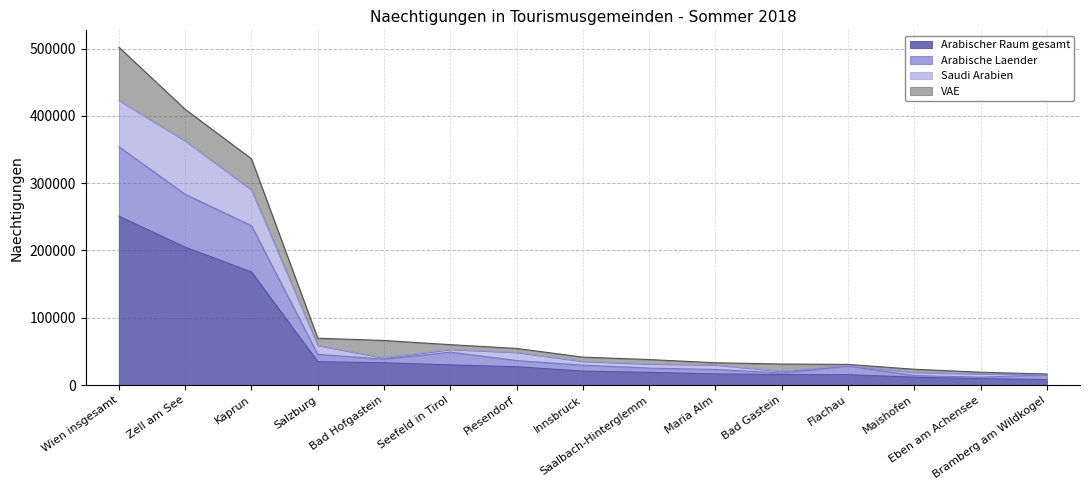

What are all the series names shown in the legend?

Arabischer Raum gesamt, Arabische Laender, Saudi Arabien, VAE